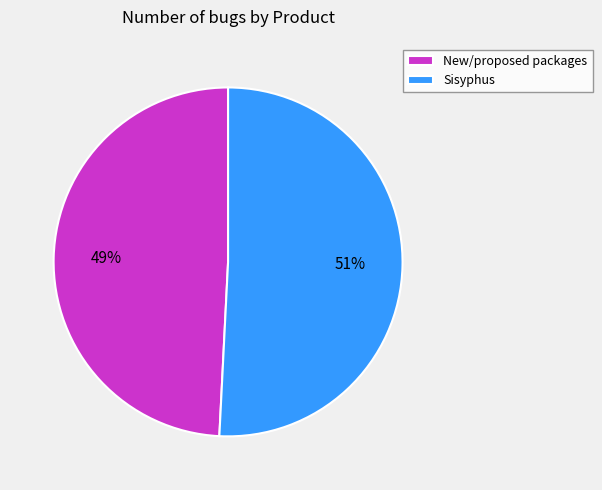

How many slices are in this pie chart?

2